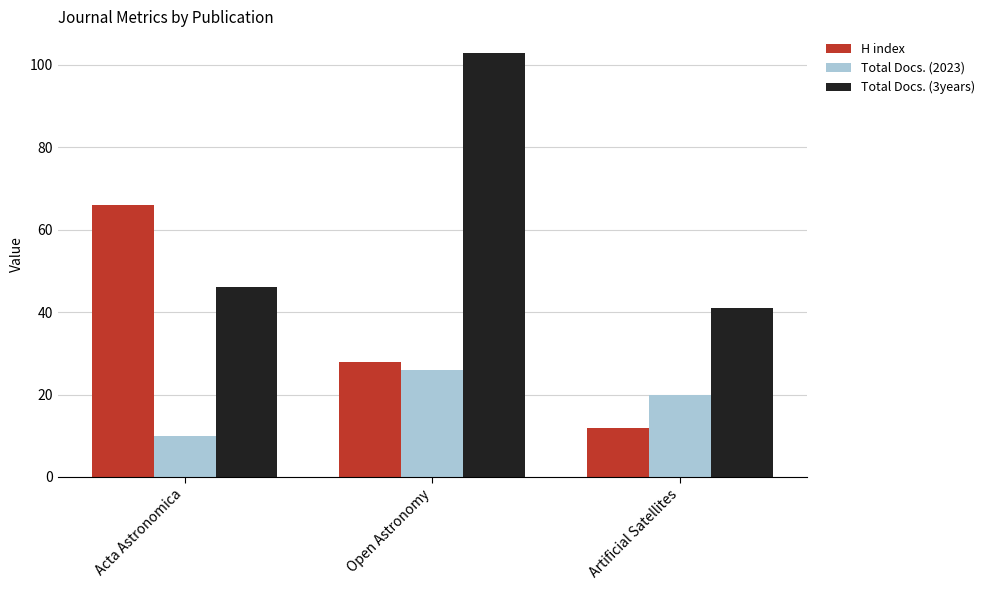

What is the spread (max minus min) of values at Artificial Satellites?

29